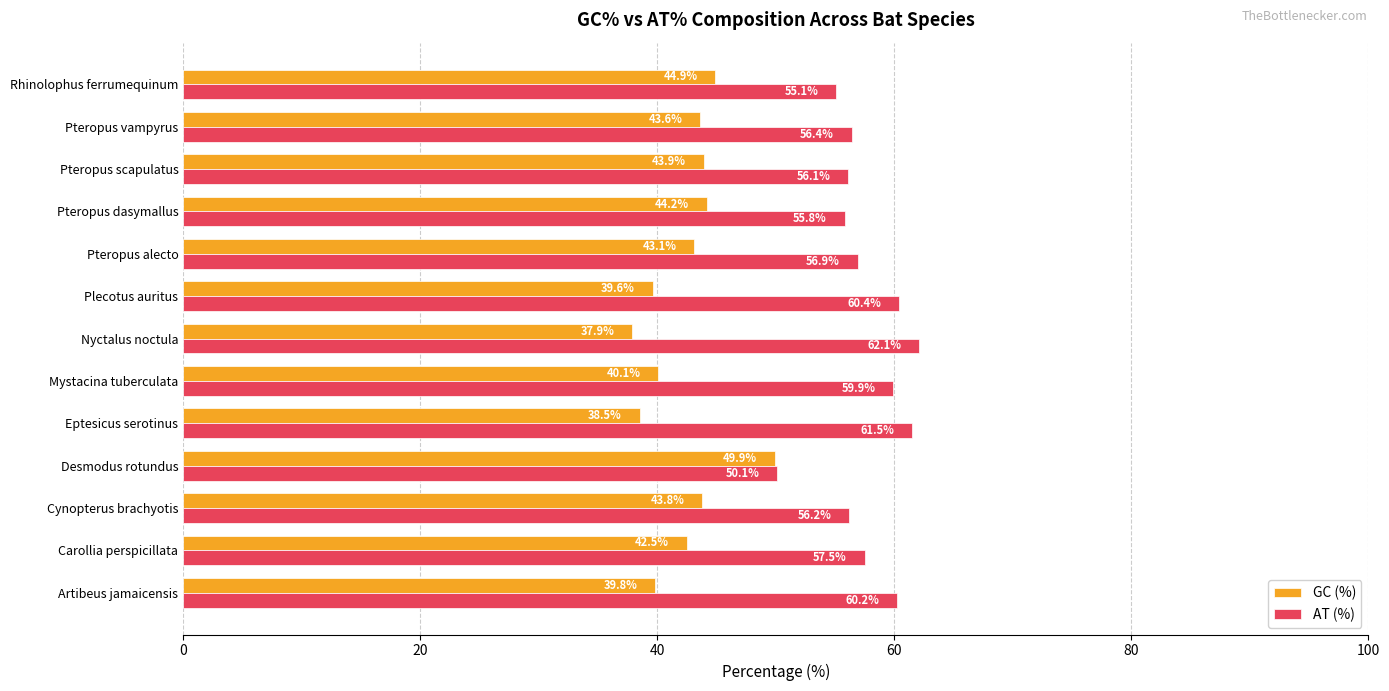

Is it true that AT (%) equals 56.9 at Pteropus alecto?

True